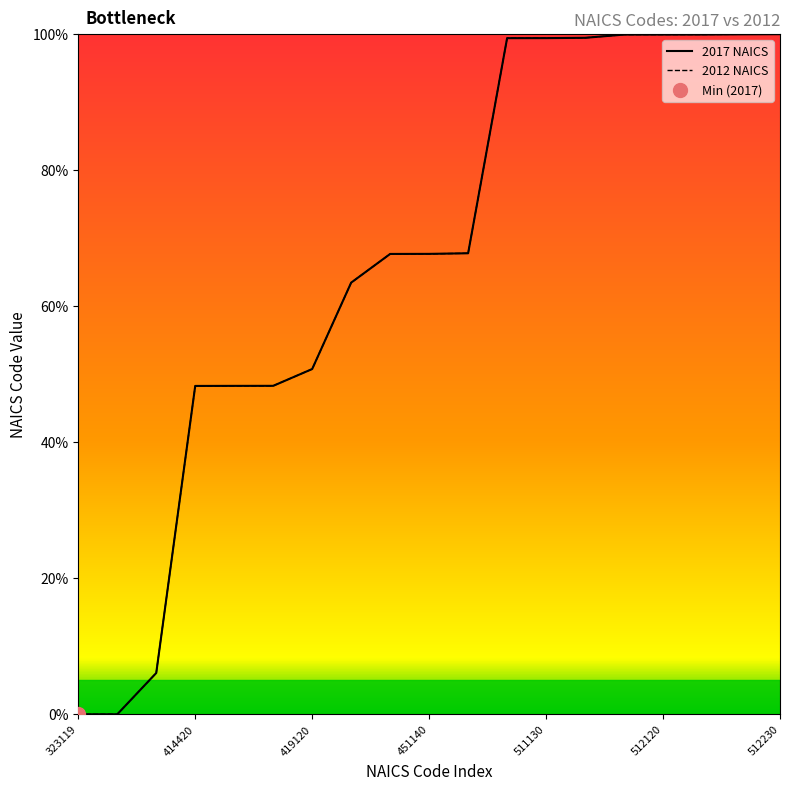

Rank the series at 414440 from highest to lowest value.

2017 NAICS, 2012 NAICS